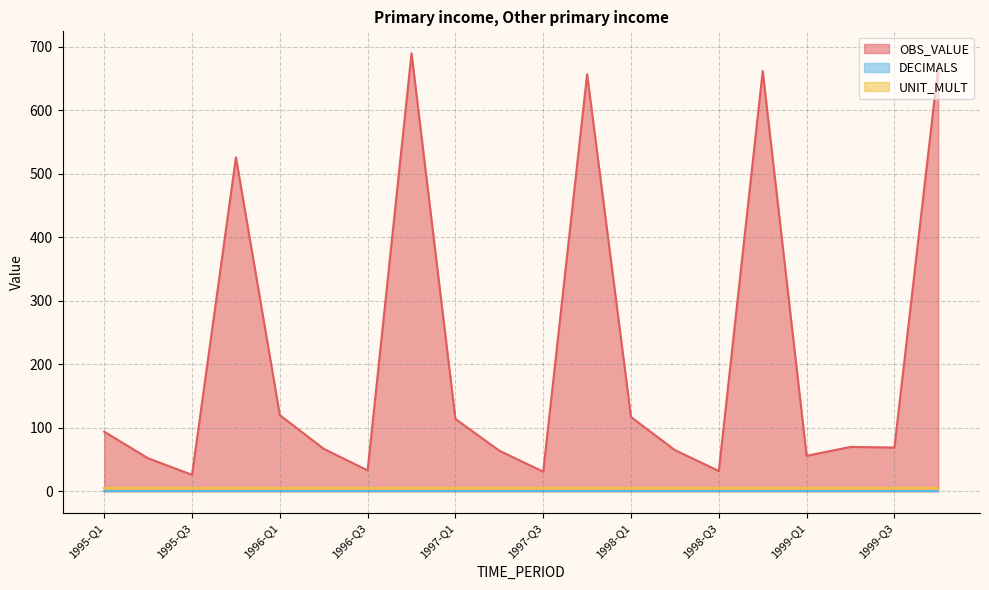

Which category has the highest value in the OBS_VALUE series?

1996-Q4